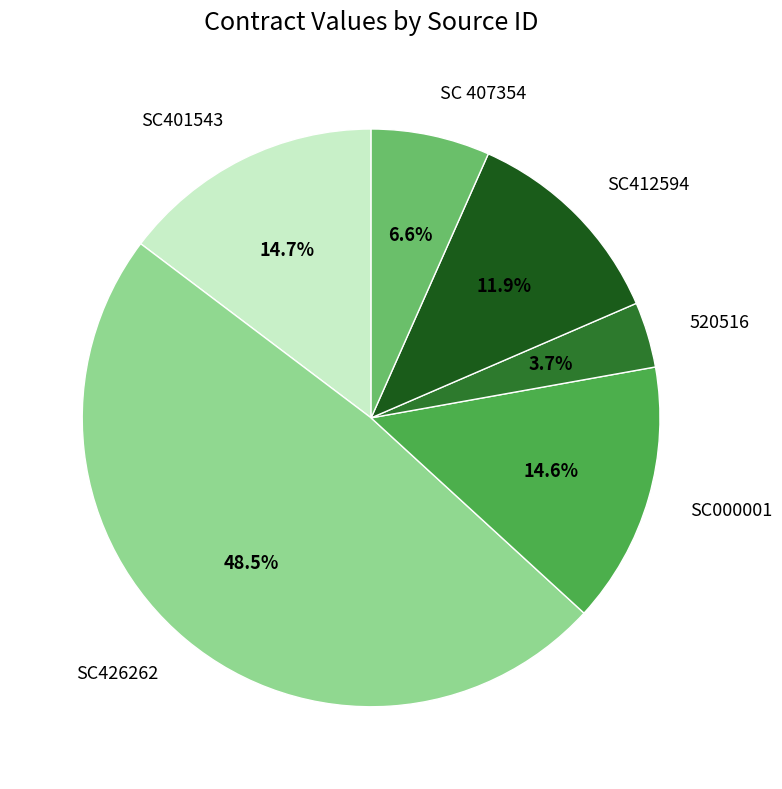

How many segments does this pie chart have?

6